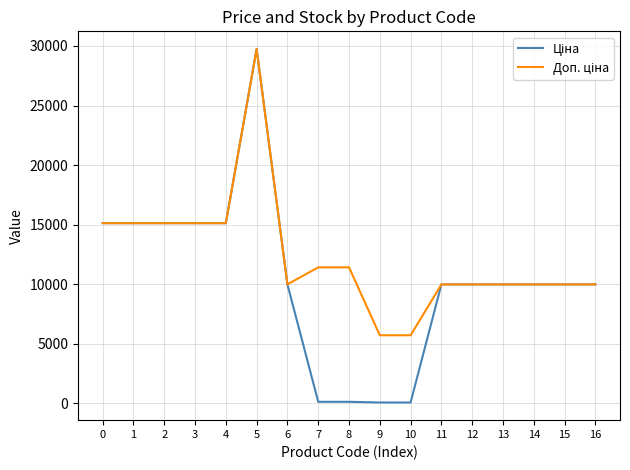

What is the total value across all series at 11?

19950.0